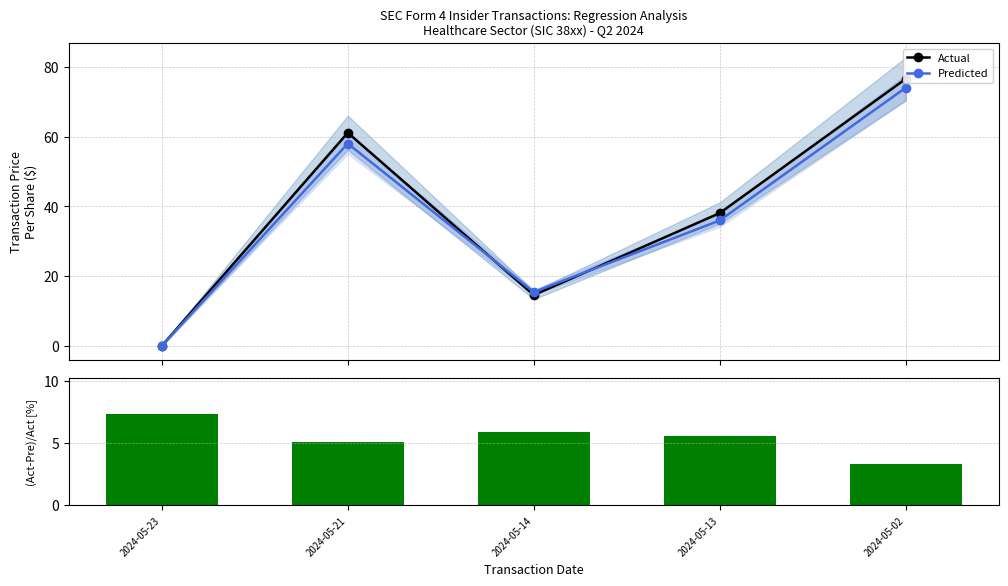

Reading left to right, transcribe all the data shown in this chart.

Actual: 0.1	61.1	14.6	38.1	76.5
Predicted: 0.1	58.0	15.5	36.0	74.0
|(Act-Pre)/Act| [%]: 7.3	5.1	5.9	5.5	3.3